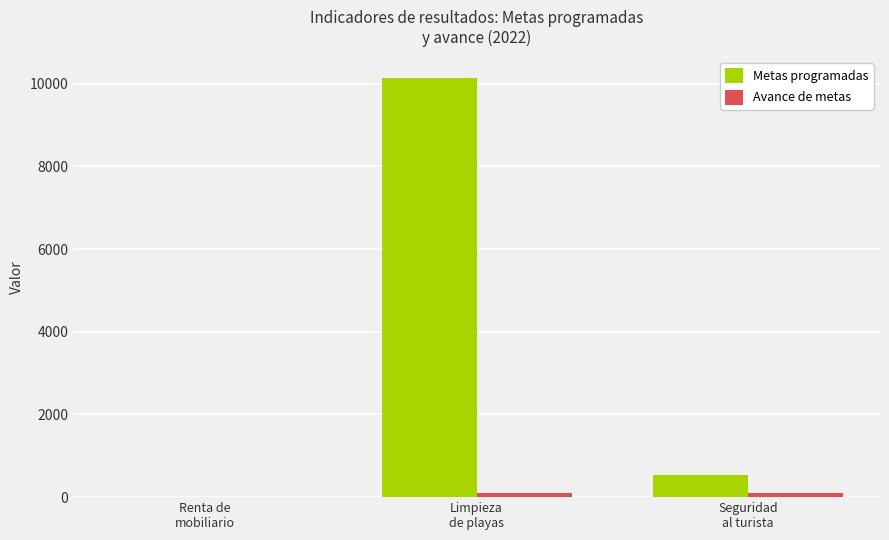

What is the greatest value displayed?

10144